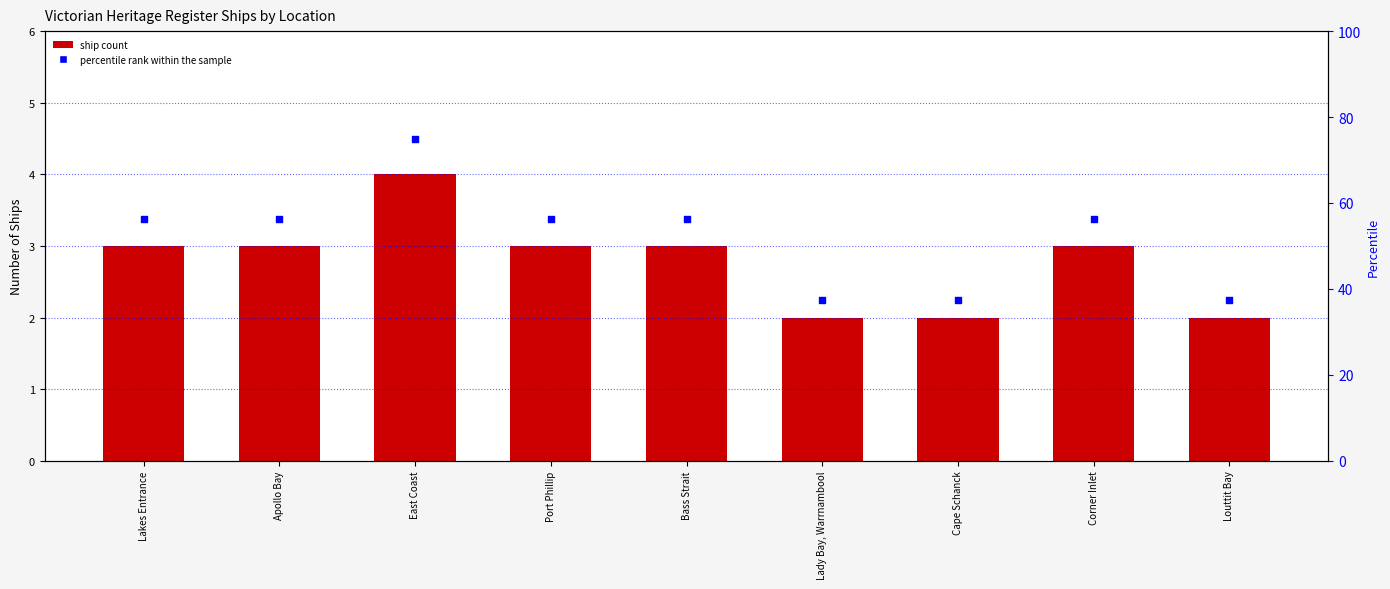

What is the total value across all series at Louttit Bay?

39.5